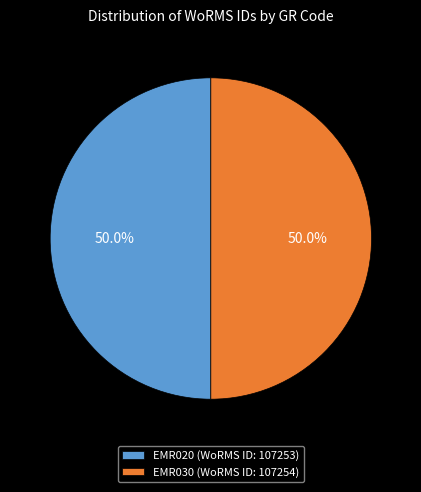

Do EMR030 and EMR020 together represent more than half of the pie?

Yes